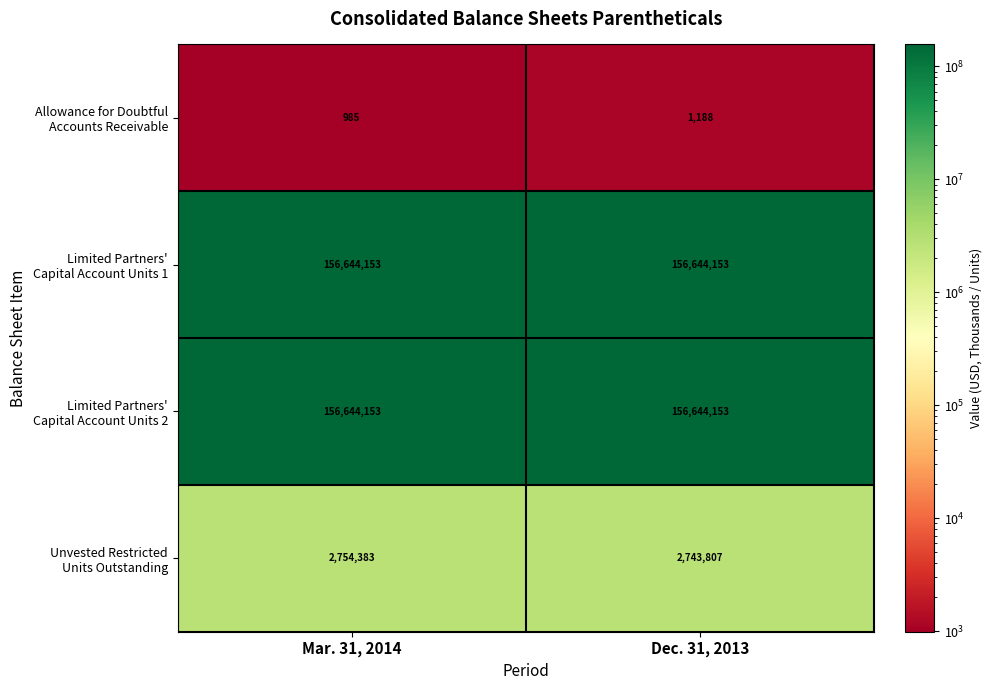

What is the difference between the highest and lowest values at Dec. 31, 2013?

156642965